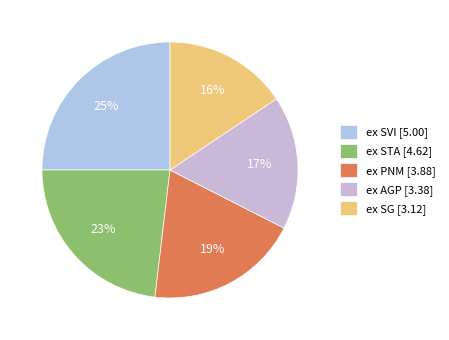

How many segments does this pie chart have?

5